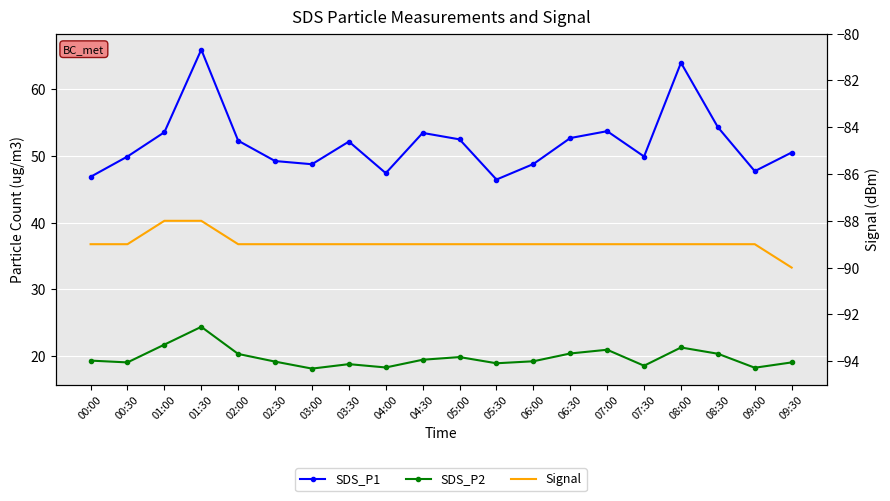

What is the value of the Signal point at the 13th from the left?

-89.0